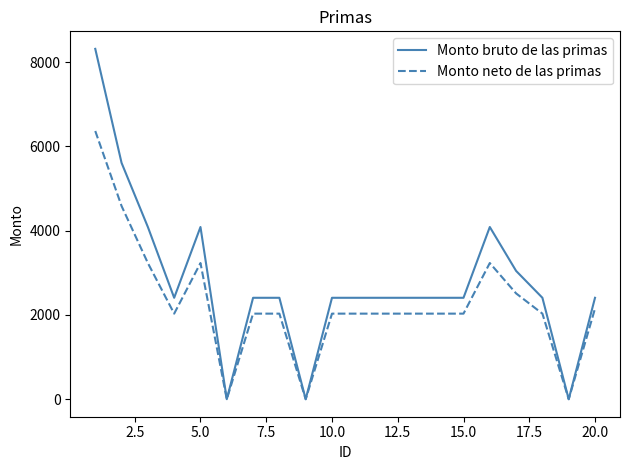

What is the difference between the maximum and second lowest values in the Monto bruto de las primas series?

8313.7